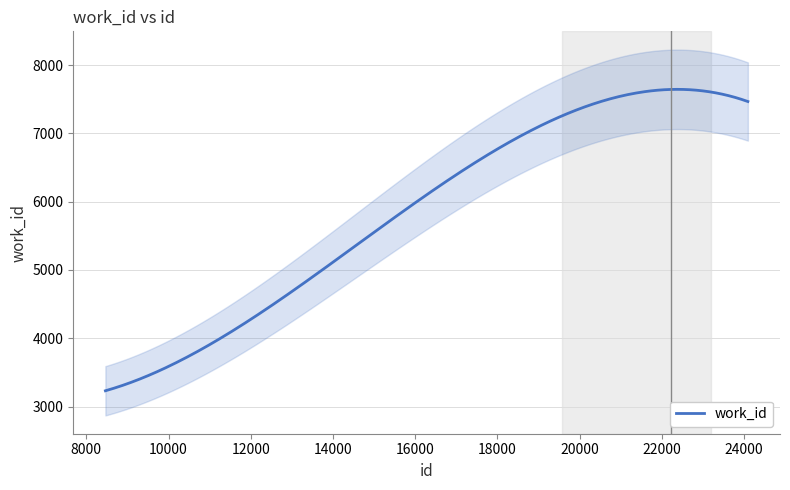

The value at 19576 is 7184. True or false?

True